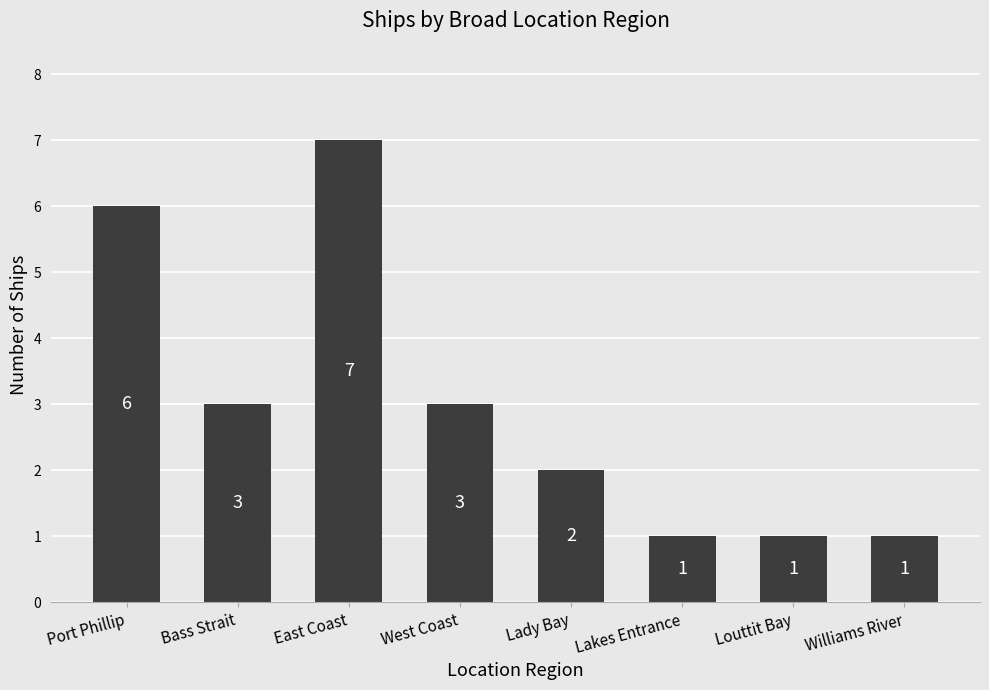

At which category does the chart reach its peak across all series?

East Coast